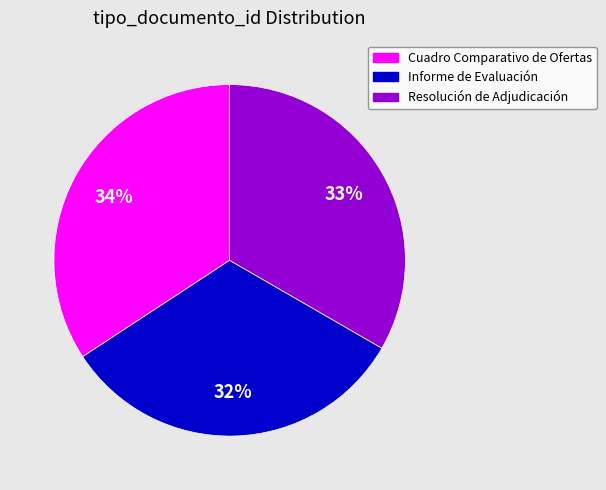

To the nearest percent, what is the combined percentage of Cuadro Comparativo de Ofertas and Resolución de Adjudicación?

68%